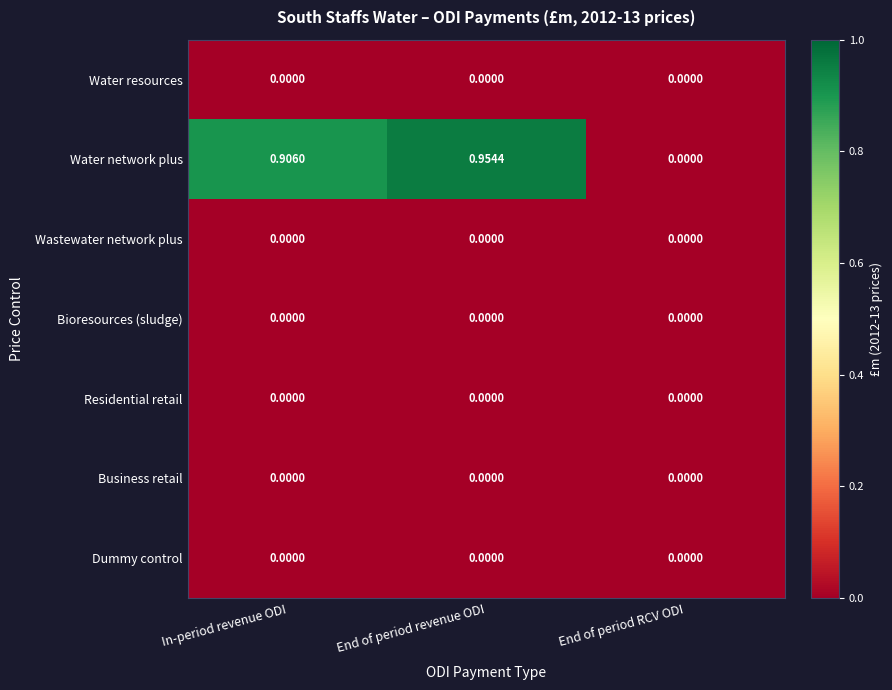

Which category has the highest value across all series?

End of period revenue ODI